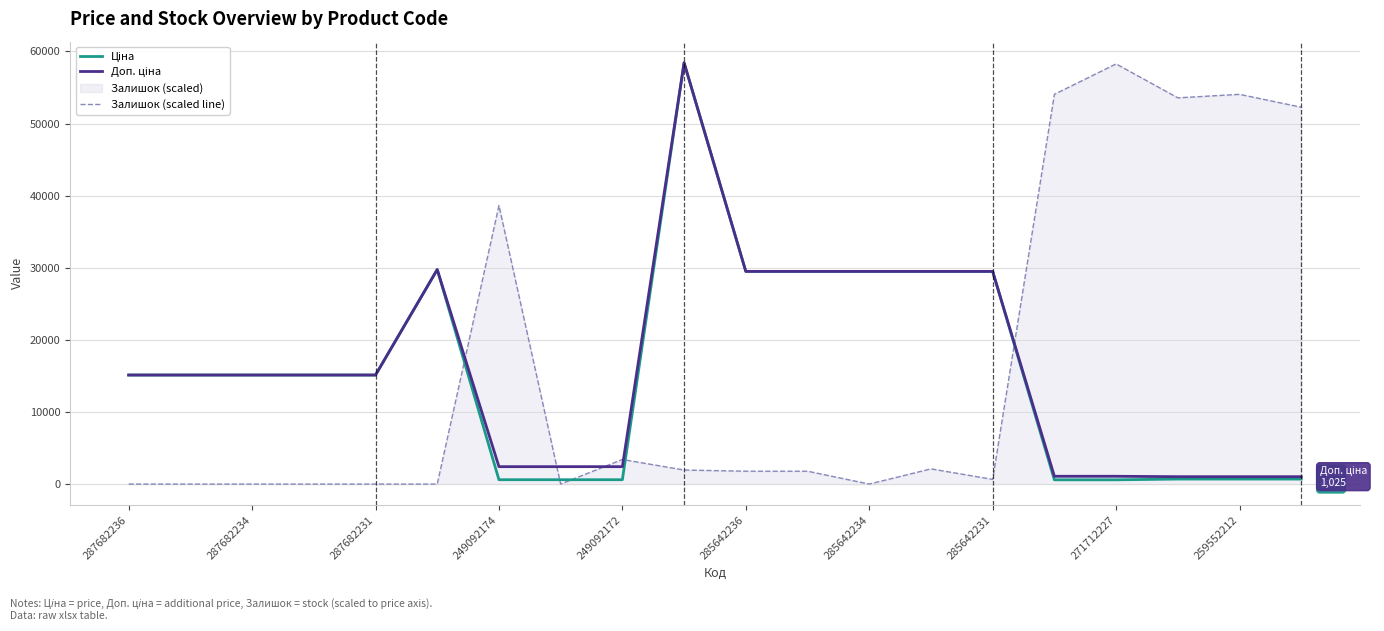

How many data points does each series have?

20